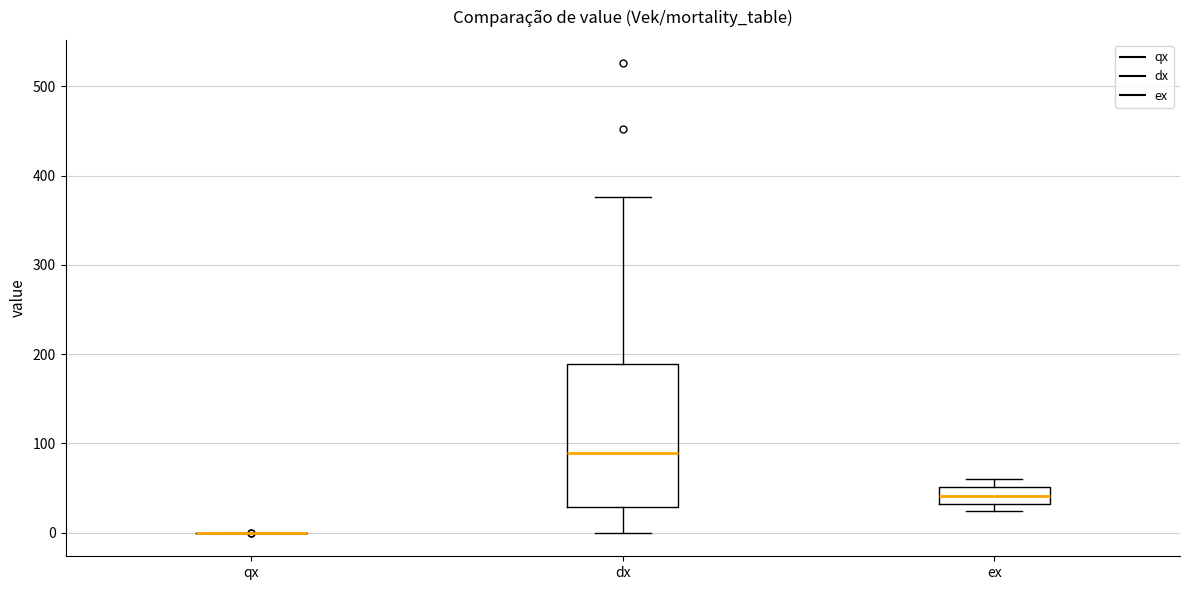

Reading left to right, transcribe this box plot: for each box, give where its median line is, the range the box spans, and where its two whiskers end, as read against the y-axis. The values are not printed on the chart, so give them approximately, as read against the axis.

qx: box collapsed to a line at 0, whiskers 0 to 0
dx: median 90, box 30 to 190, whiskers 0 to 380
ex: median 40, box 30 to 50, whiskers 20 to 60